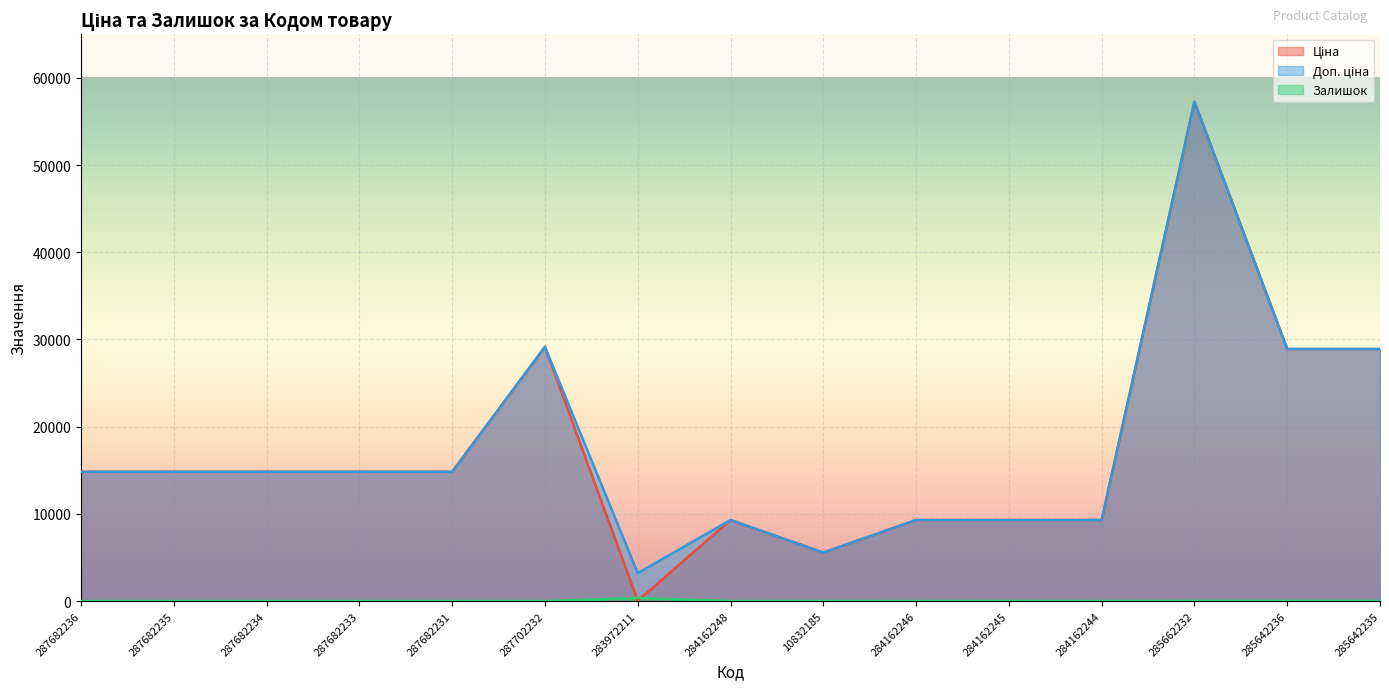

At which category is the sum across all series the highest?

285662232